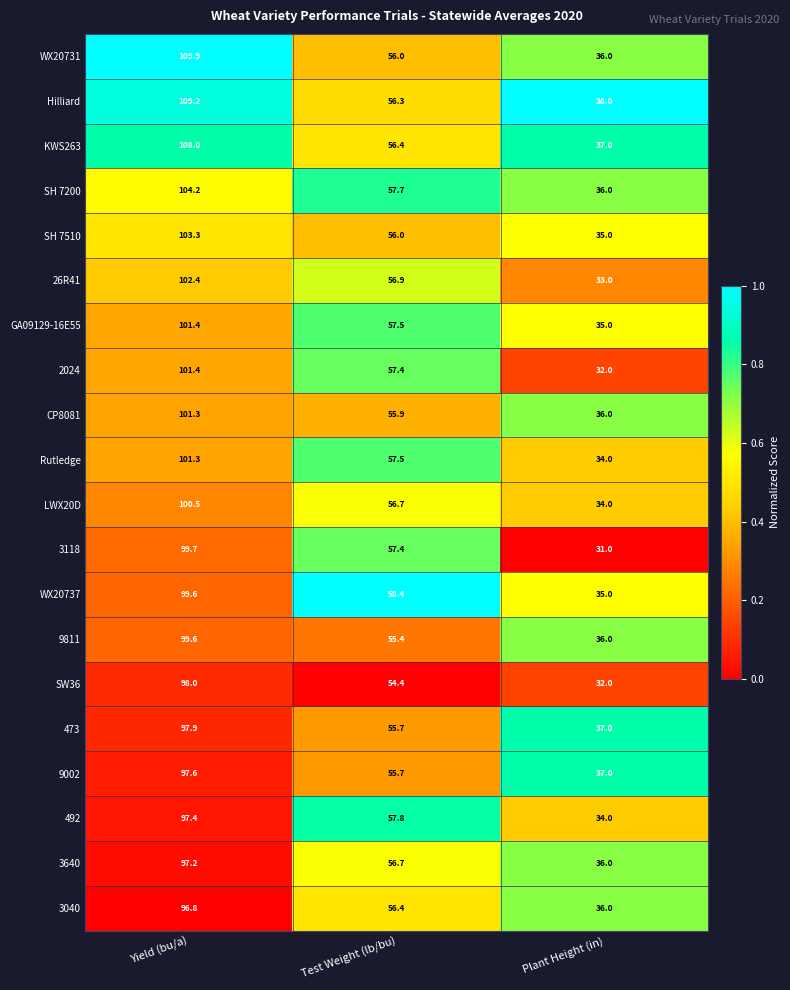

True or false: 26R41 has a value of 33.0 at Plant Height (in).

True